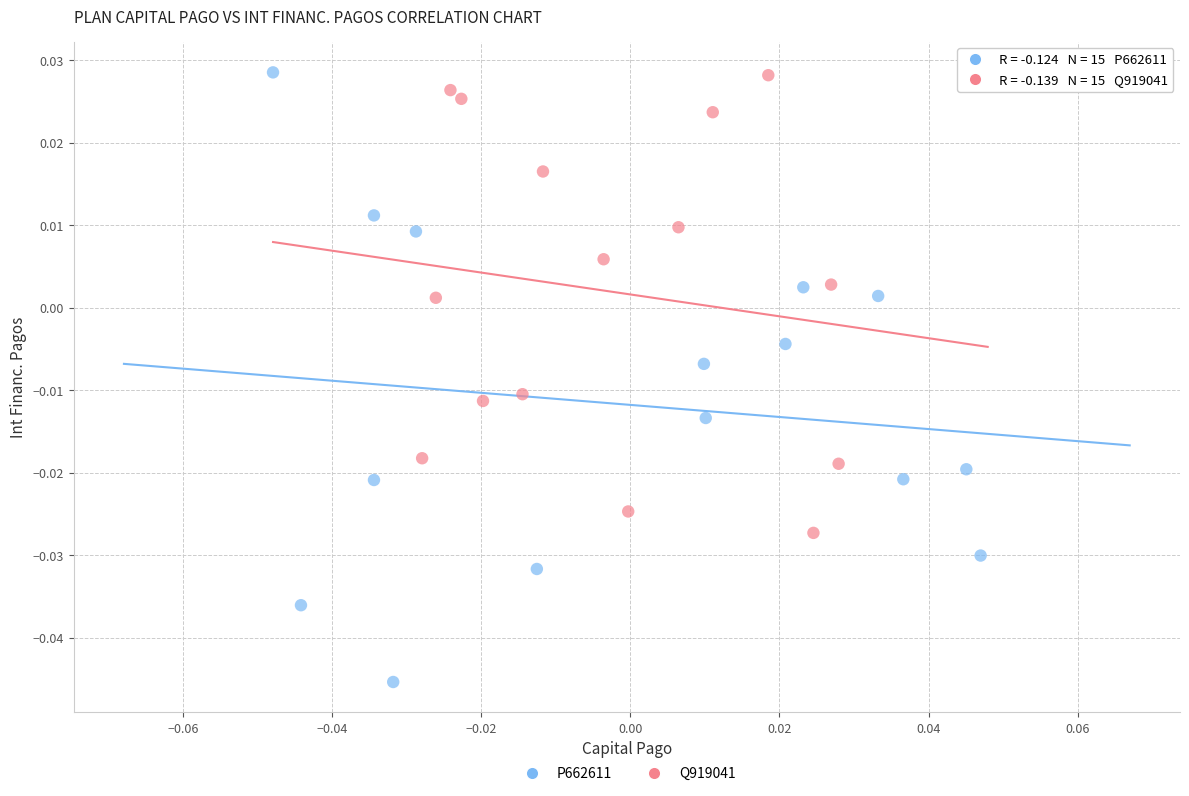

Which series has the largest Y range (max minus min)?

P662611